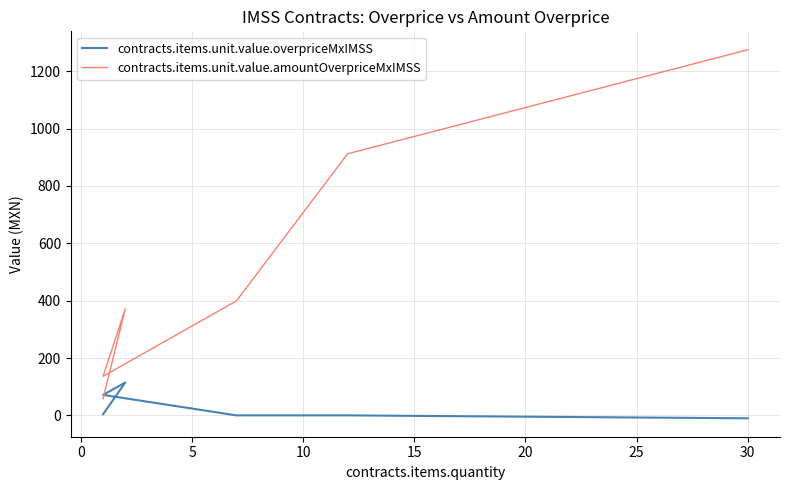

What is the highest value of the contracts.items.unit.value.amountOverpriceMxIMSS series?

1274.7